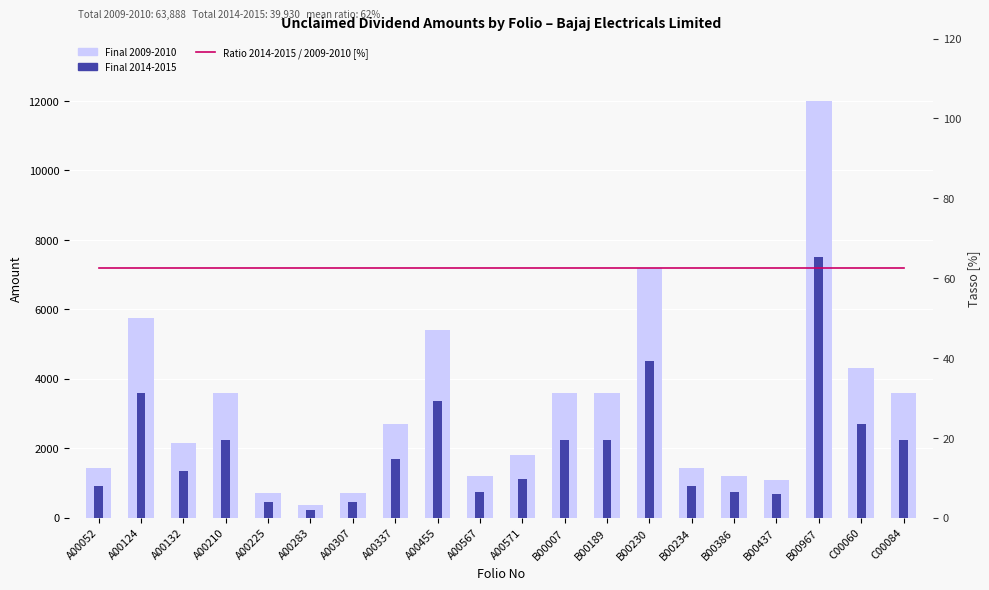

Are the bars horizontal?

No